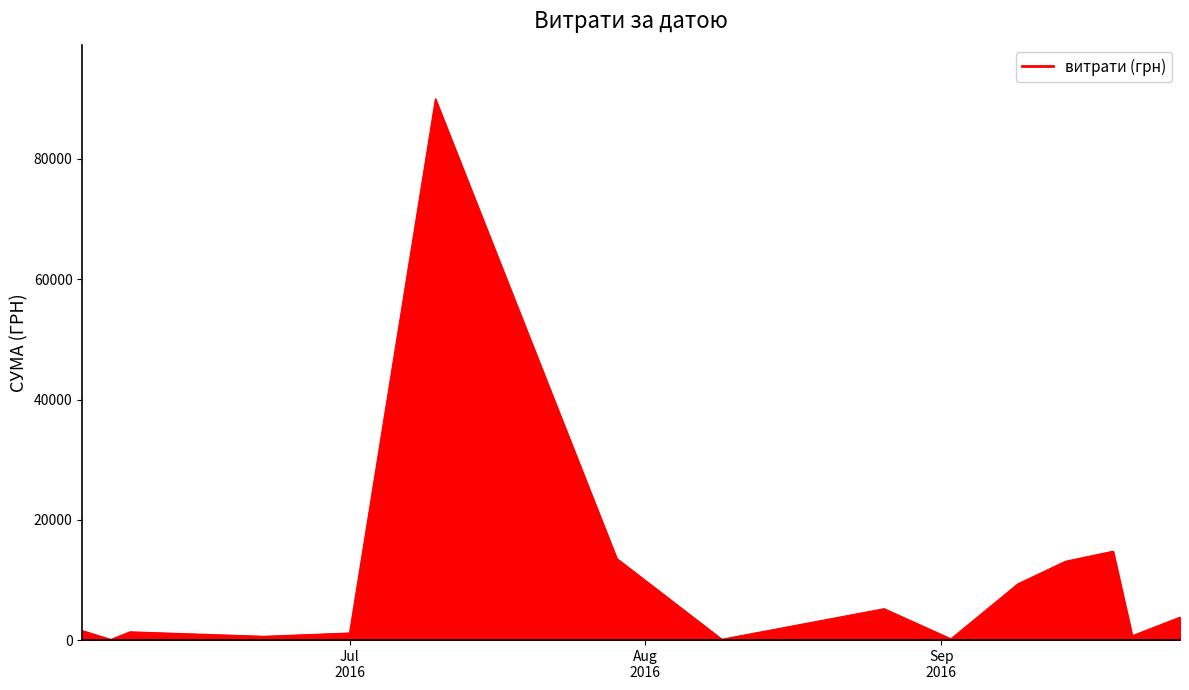

How many interior local peaks (higher than both neighbors) does the data have?

4